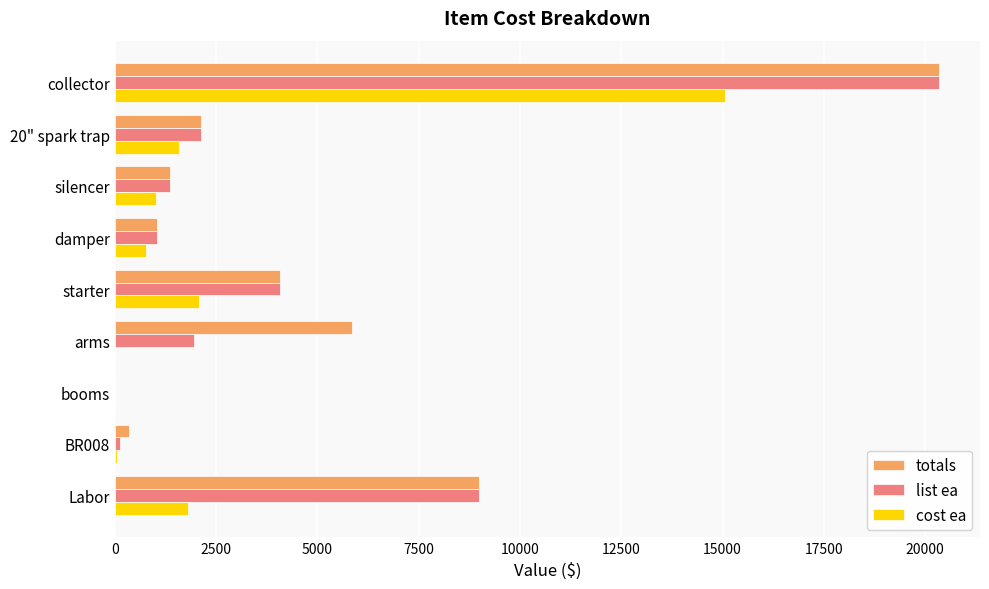

Which category has the highest value in the totals series?

collector